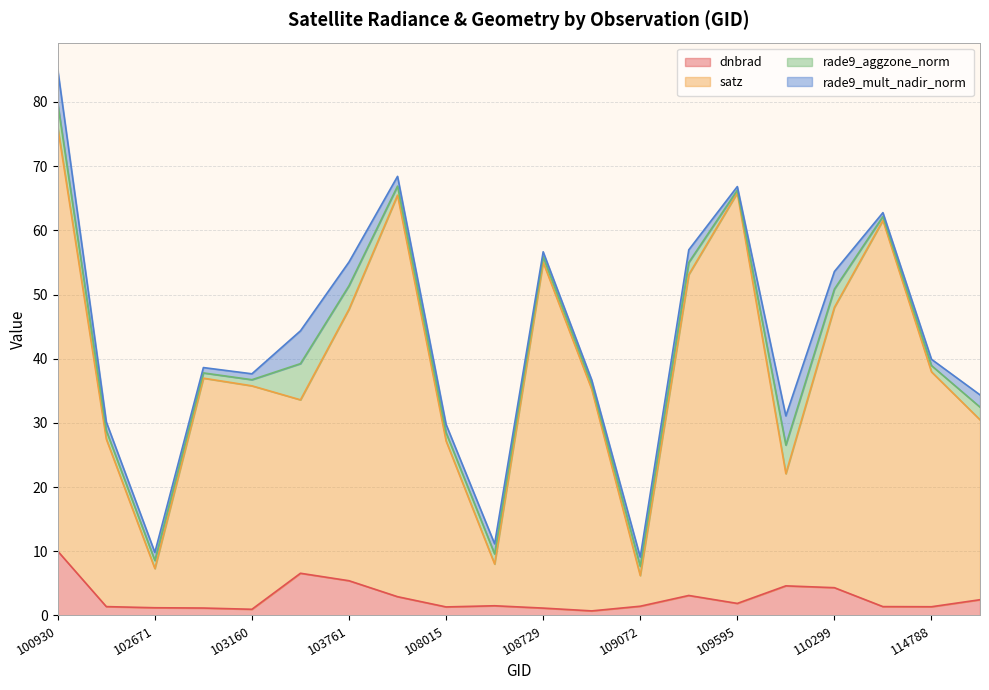

True or false: satz has a value of 37.0 at 102792.

True